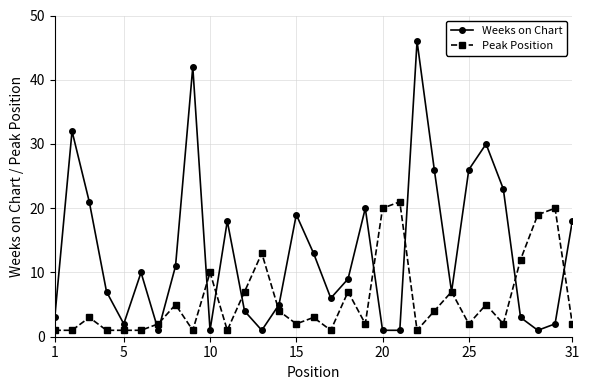

List the series in order of their peak value, highest first.

Weeks on Chart, Peak Position